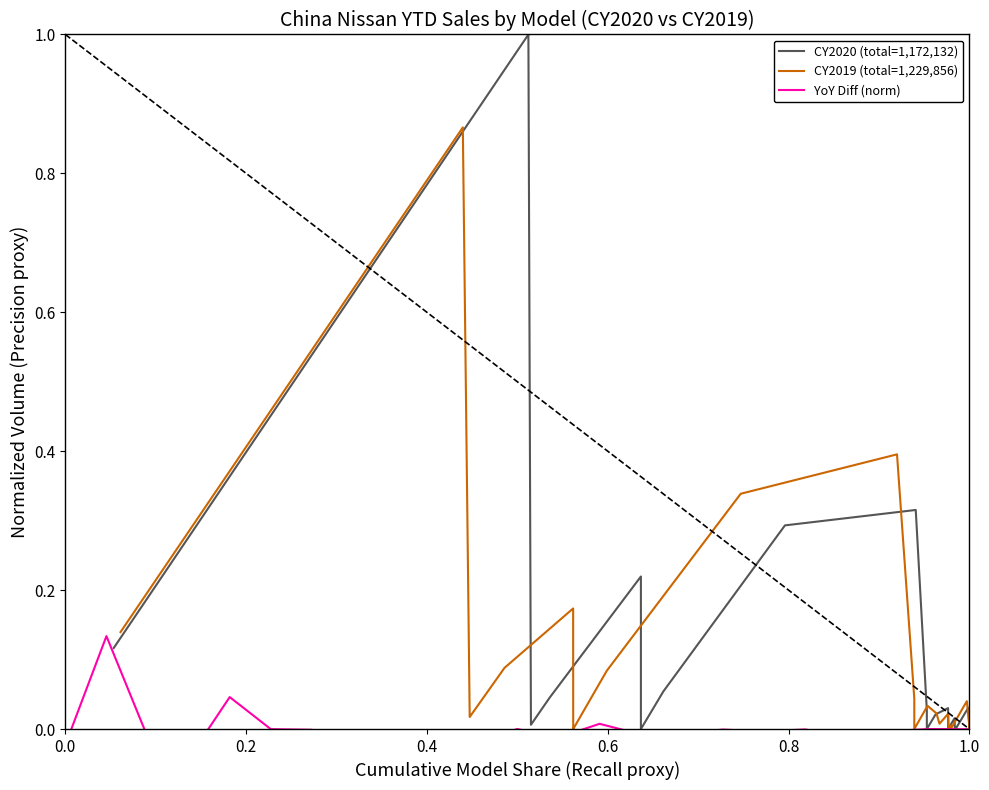

True or false: CY2019 (total=1,229,856) has more than 2 points higher than both neighbors.

True